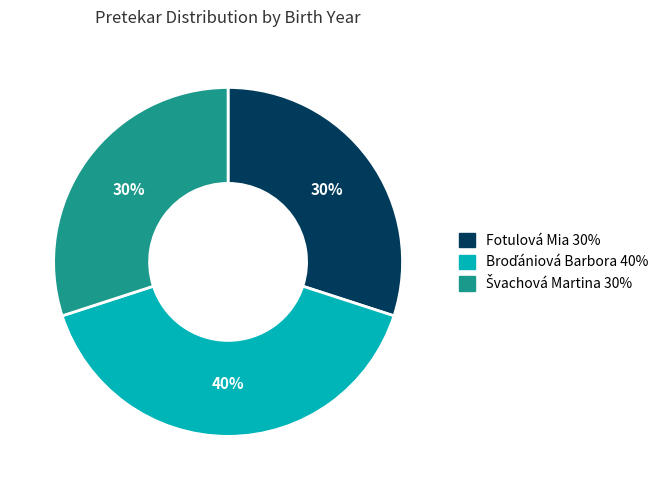

How many segments does this pie chart have?

3